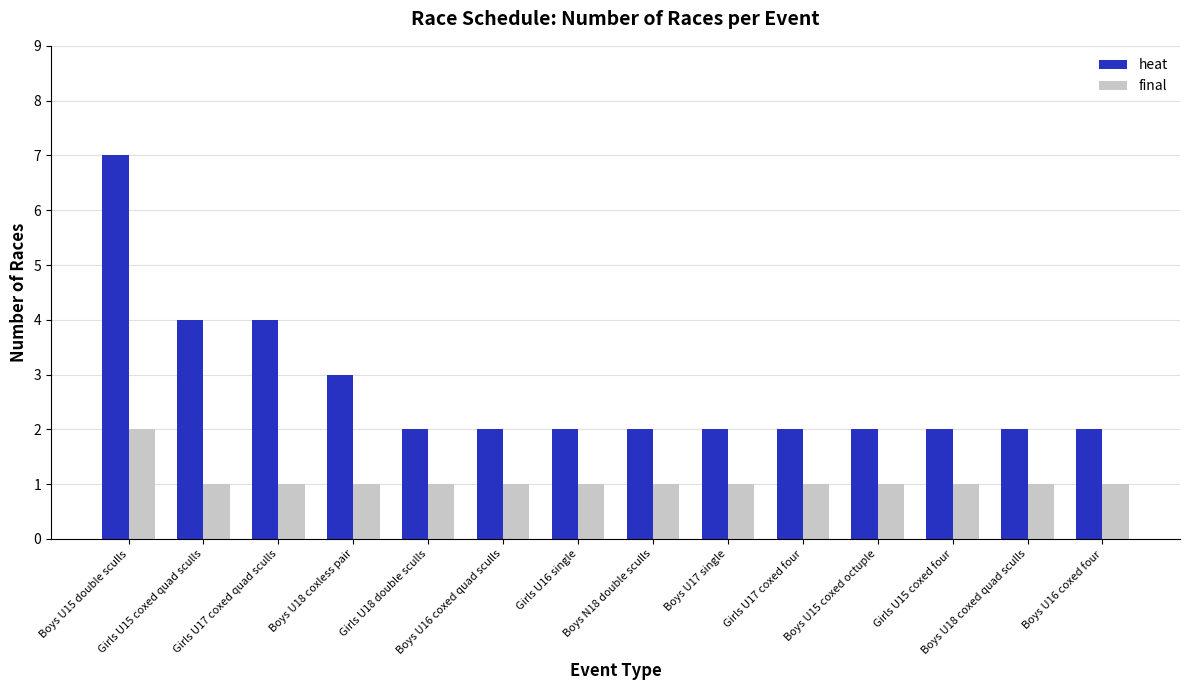

What is the label of the 12th bar from the right?

Girls U17 coxed quad sculls